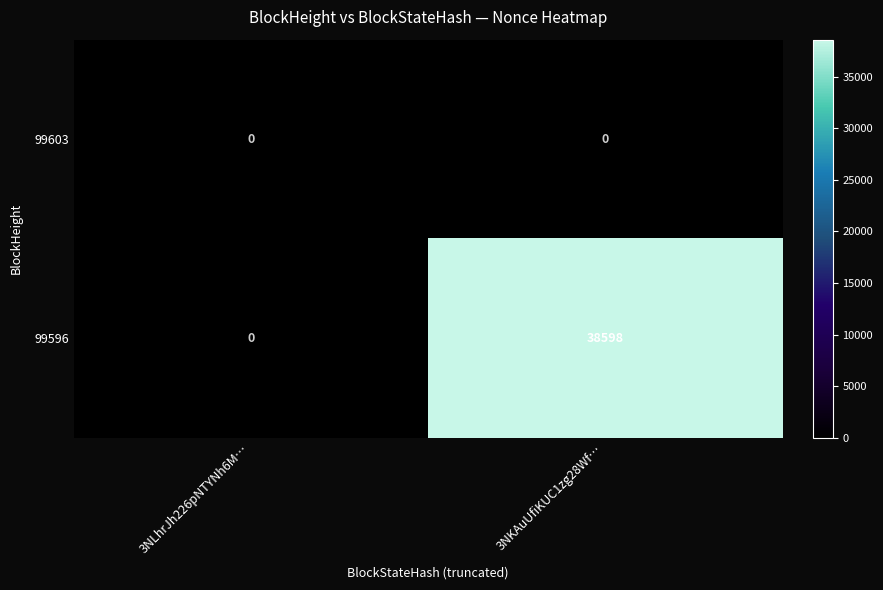

Reading left to right, what are all the values shown in this chart?

99603: 3NLhrJh226pNTYNh6M…=0	3NKAuUfiKUC1zg28Wf…=0
99596: 3NLhrJh226pNTYNh6M…=0	3NKAuUfiKUC1zg28Wf…=38598